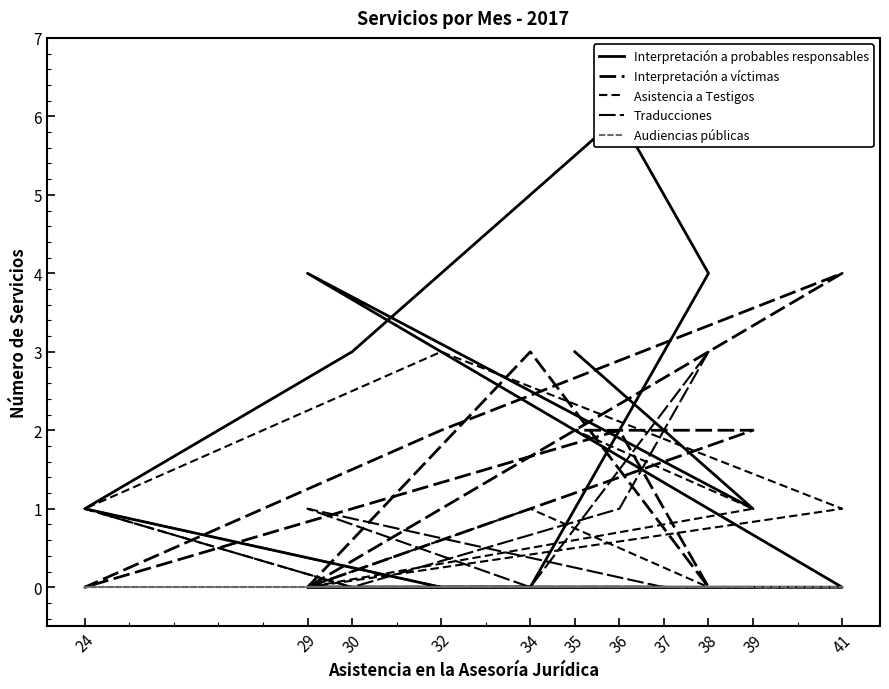

Is this an area chart (filled region under the line)?

No